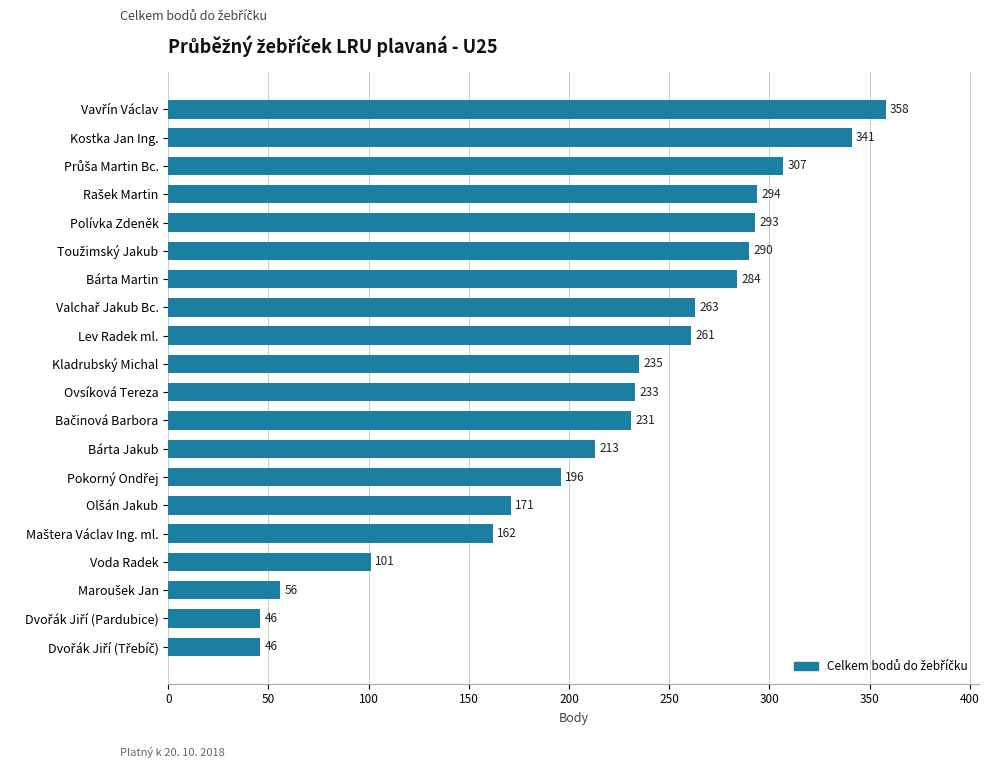

What is the value of the 18th bar from the top?

56